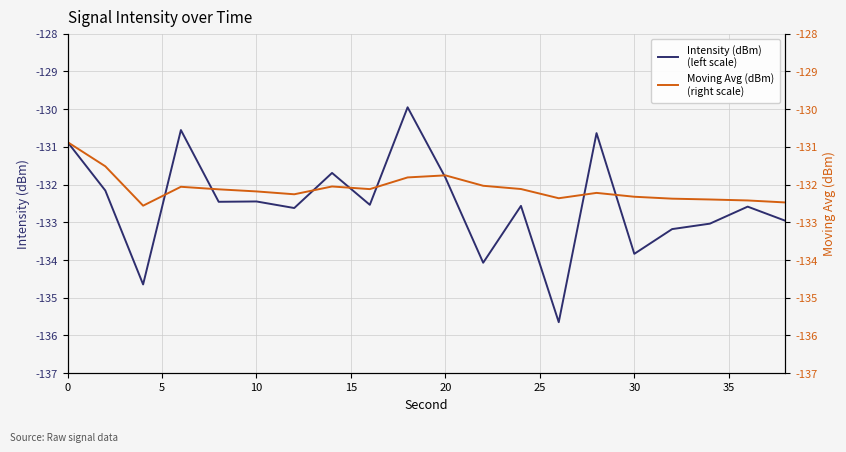

Reading right to left, transcribe all the data shown in this chart.

Intensity (dBm)
(left scale): -133.0	-132.6	-133.0	-133.2	-133.8	-130.6	-135.6	-132.6	-134.1	-131.8	-130.0	-132.5	-131.7	-132.6	-132.4	-132.5	-130.6	-134.6	-132.2	-130.9
Moving Avg (dBm)
(right scale): -132.5	-132.4	-132.4	-132.4	-132.3	-132.2	-132.4	-132.1	-132.0	-131.8	-131.8	-132.1	-132.1	-132.3	-132.2	-132.1	-132.1	-132.6	-131.5	-130.9